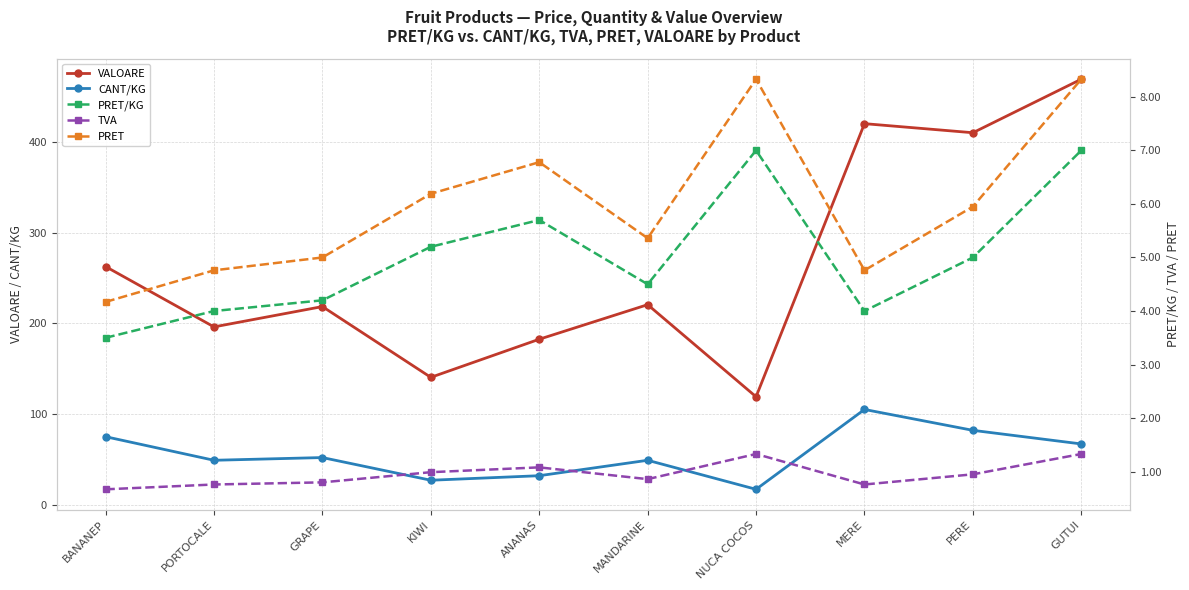

Where does the PRET/KG series first go above 5?

KIWI